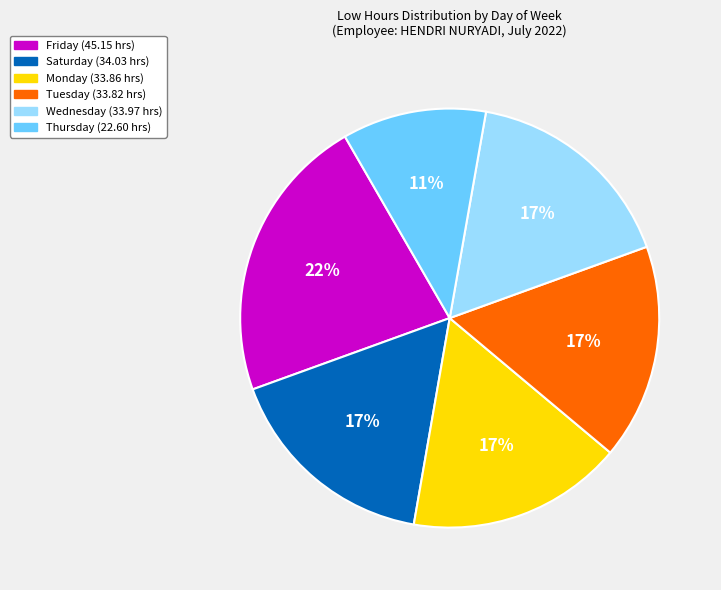

To the nearest percent, what is the difference between the largest and smallest slice percentages?

11%